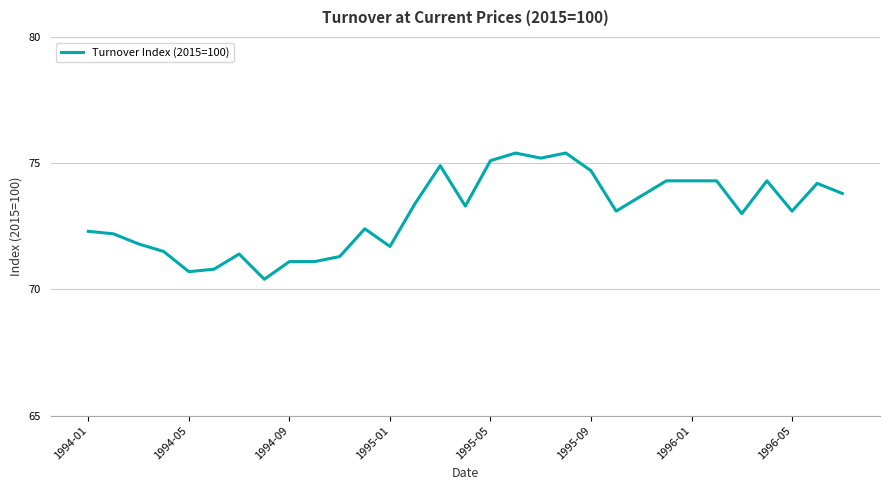

What is the difference between the maximum and minimum values?

5.0